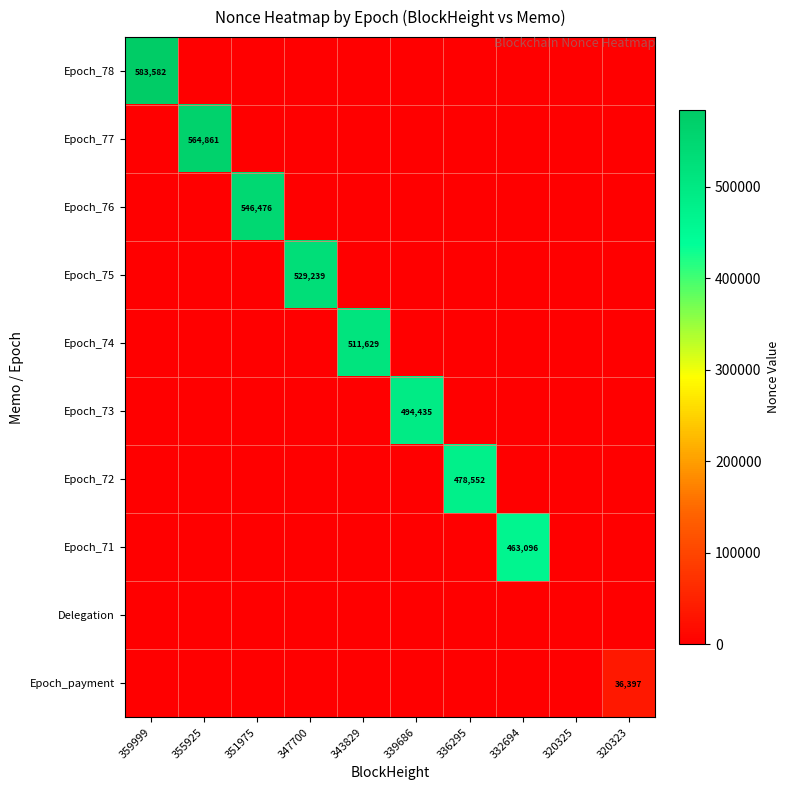

At which category is the sum across all series the highest?

359999